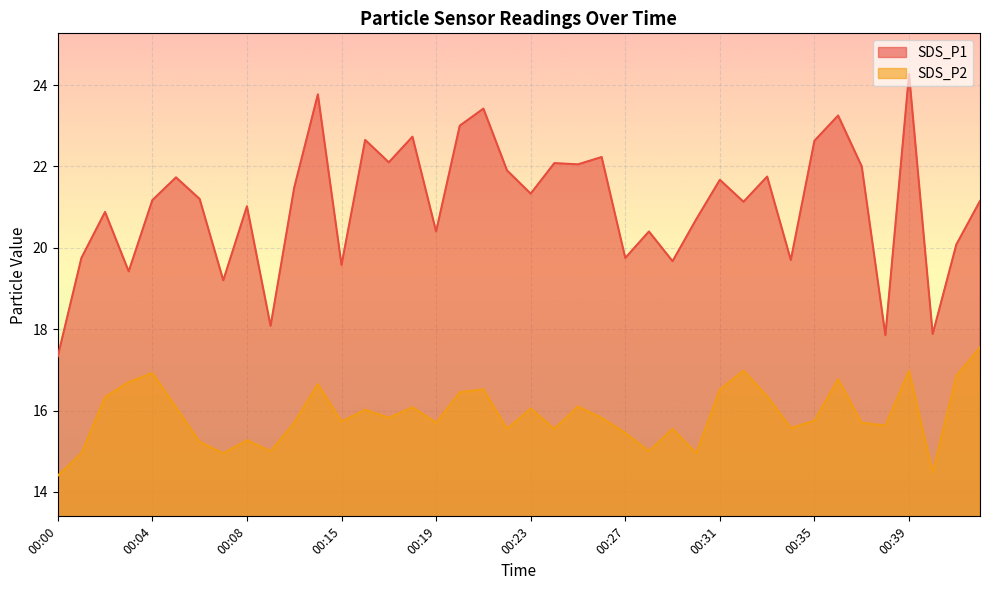

Which has a higher value, 00:41 or 00:21?

00:21